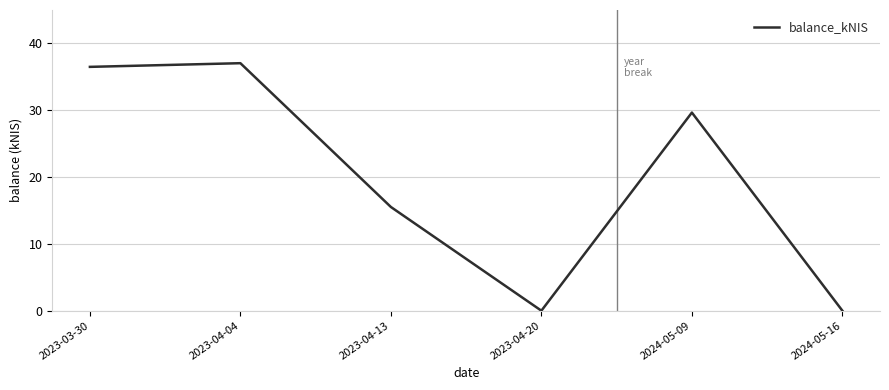

The chart shows a value of 8.2 at 2023-04-04. True or false?

False